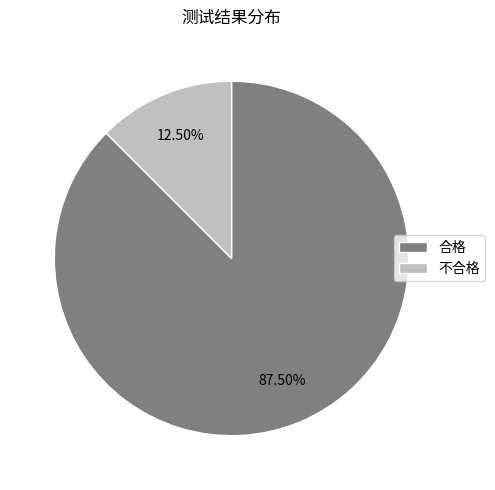

What is the majority slice?

合格